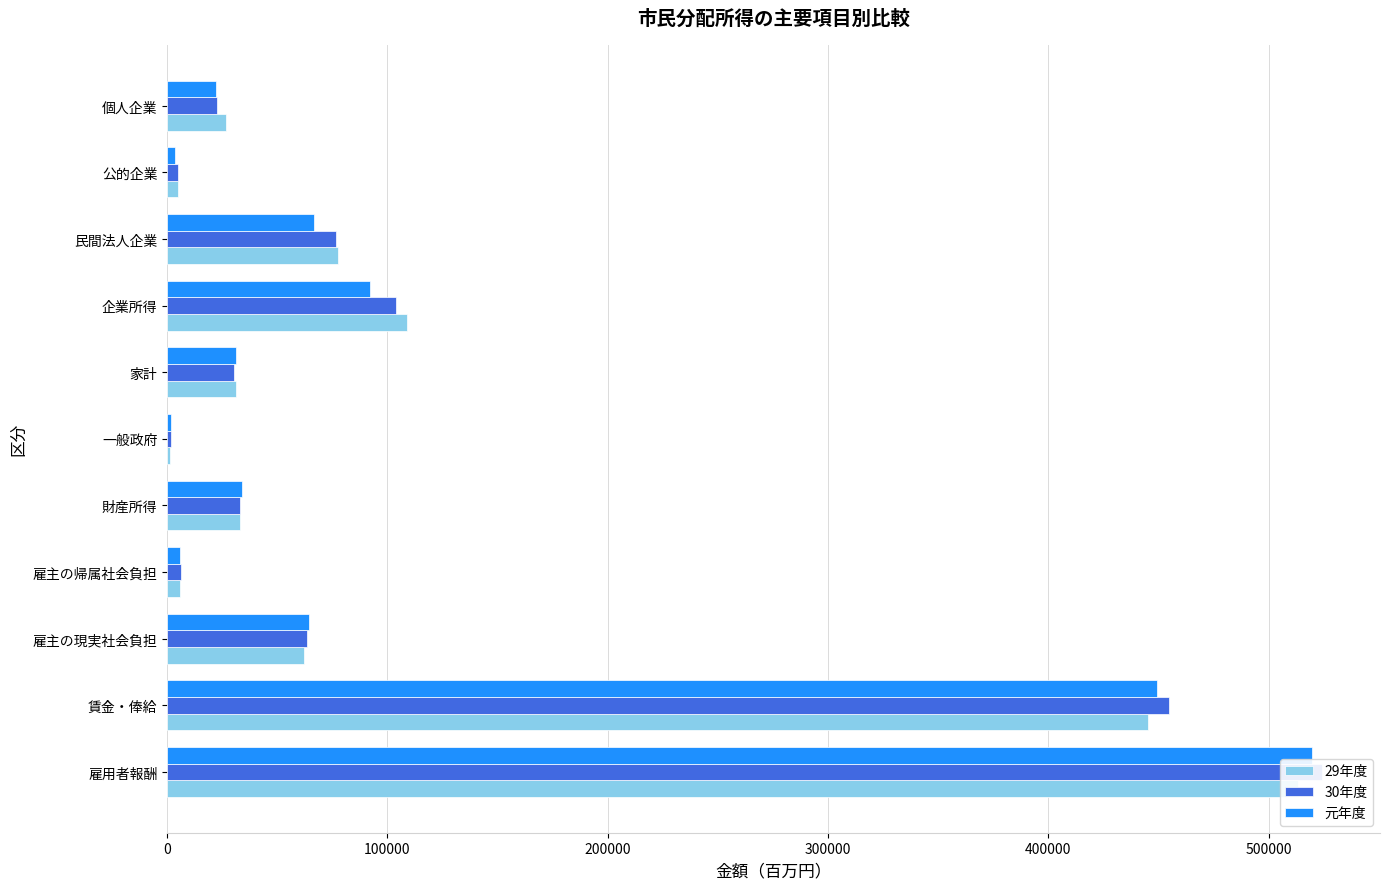

What is the maximum value for 29年度?

513129.9